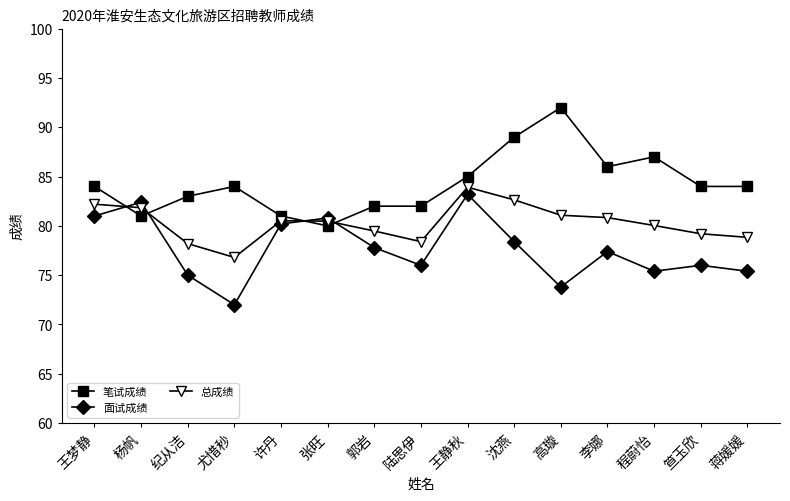

What is the label of the 3rd point from the left?

纪从洁